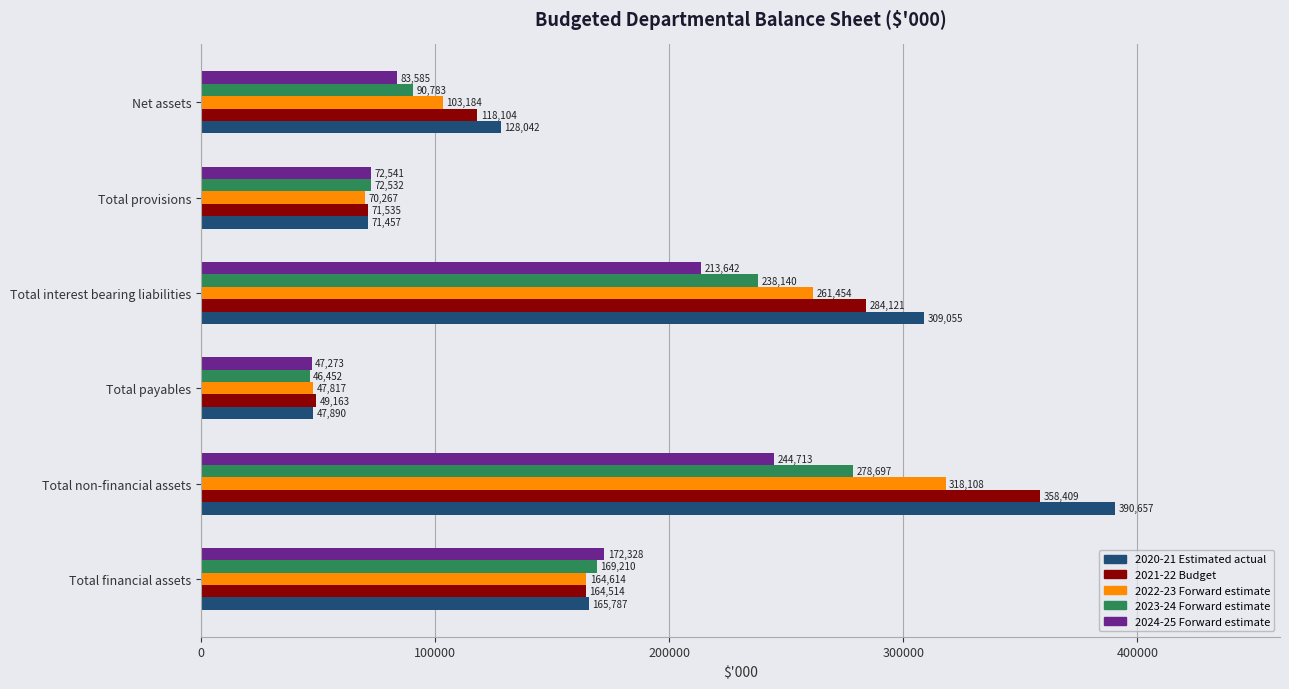

Is the value of 2021-22 Budget at Total interest bearing liabilities greater than the value of 2024-25 Forward estimate at Net assets?

Yes